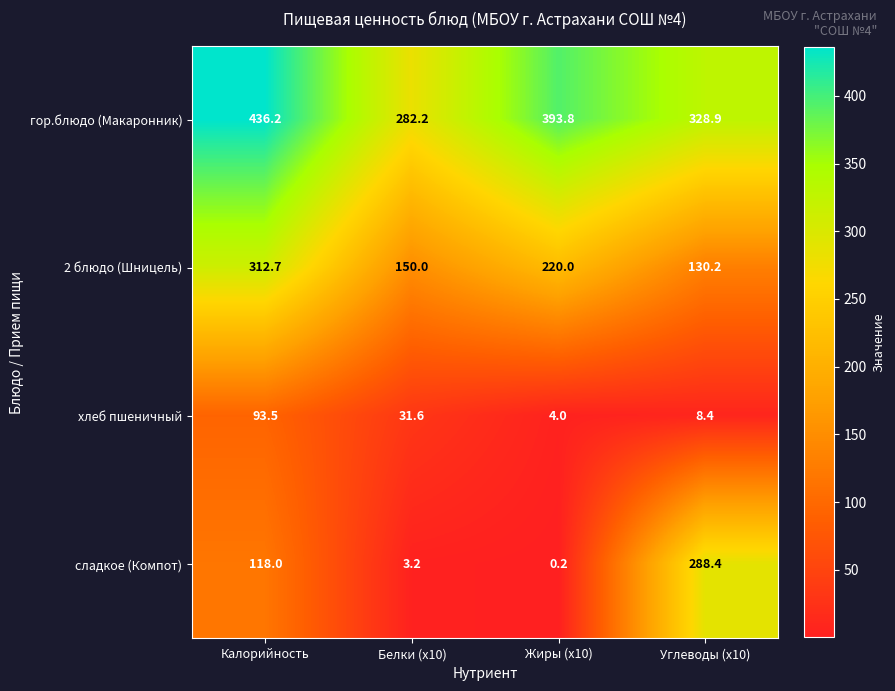

Which series changed the most between Белки (x10) and Углеводы (x10)?

сладкое (Компот)